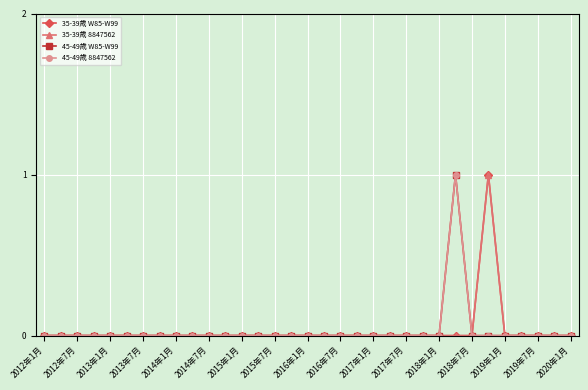

Where is 45-49歳 W85-W99 nearest to the value 0?

2012年1月